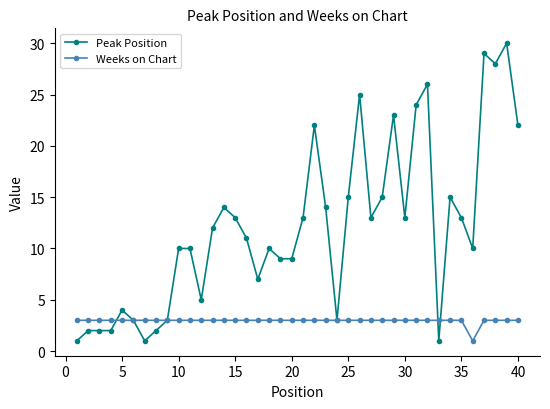

Count the Weeks on Chart values in the range 3 to 4.

39